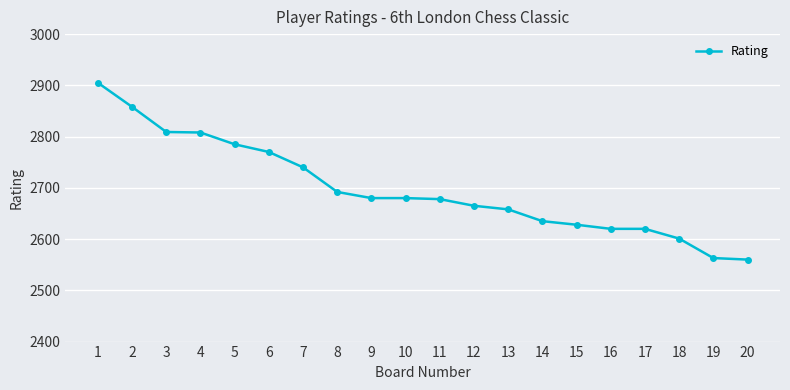

At which label does the data first exceed 2680?

1